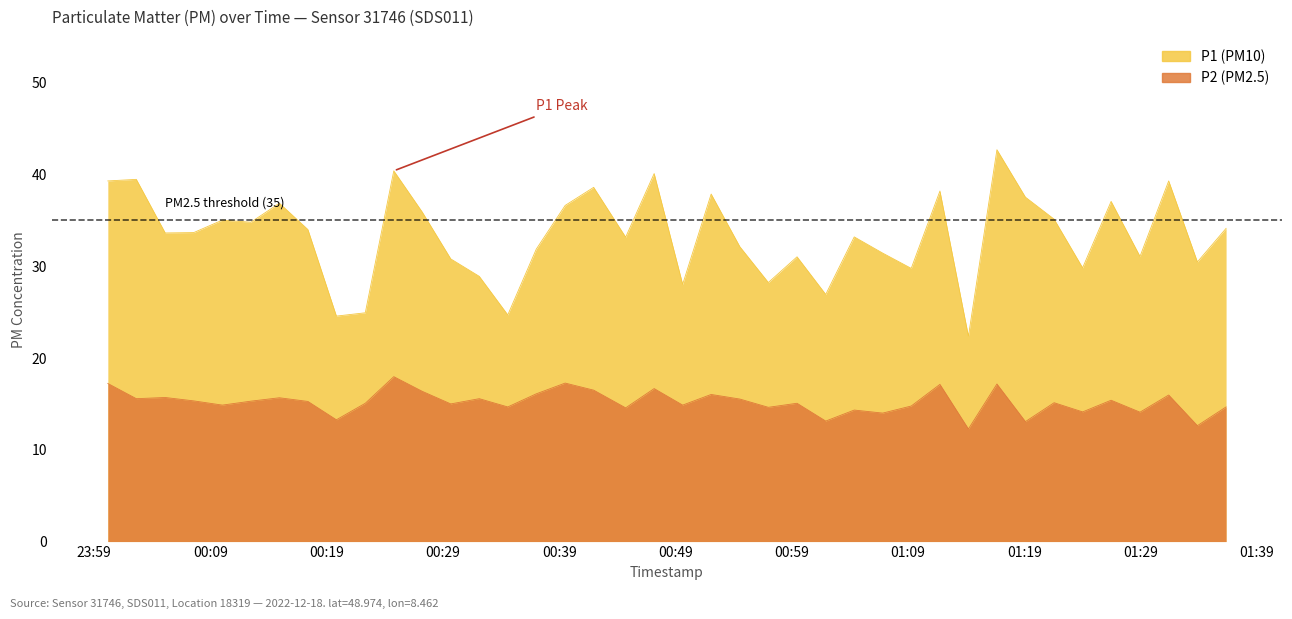

What is the smallest value displayed?

12.3